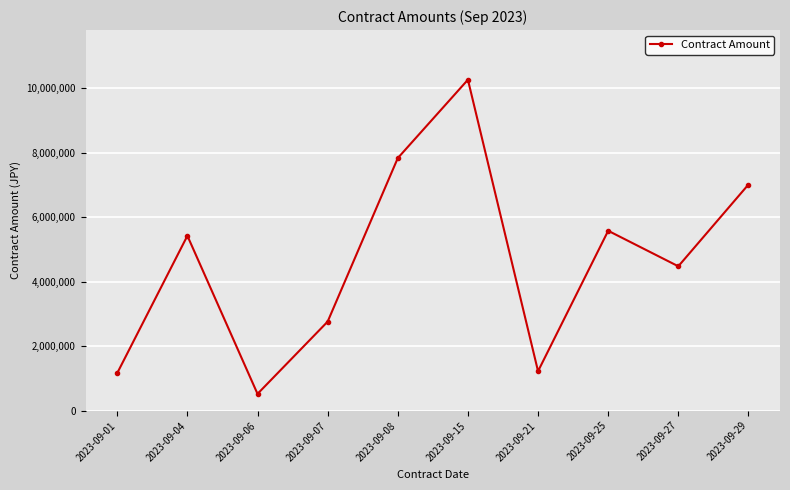

What is the sum of all values?

46256320